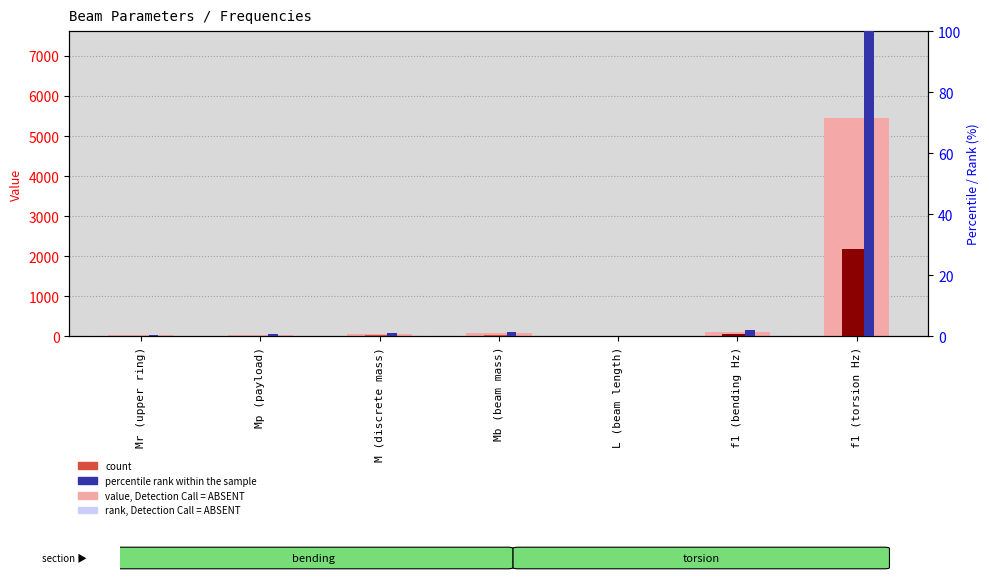

What is the sum of all count values?

2297.2